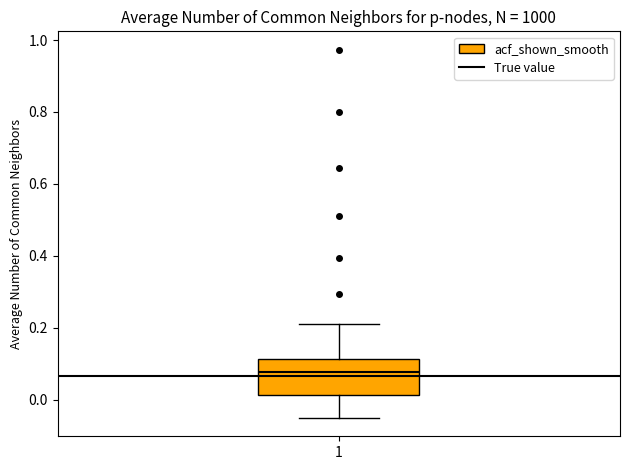

Read this box plot against the y-axis: the position of the median line, the range covered by the box, and the ends of both whiskers. The values are not printed on the chart, so give them approximately, as read against the axis.

median 0.08, box 0.02 to 0.12, whiskers -0.04 to 0.22